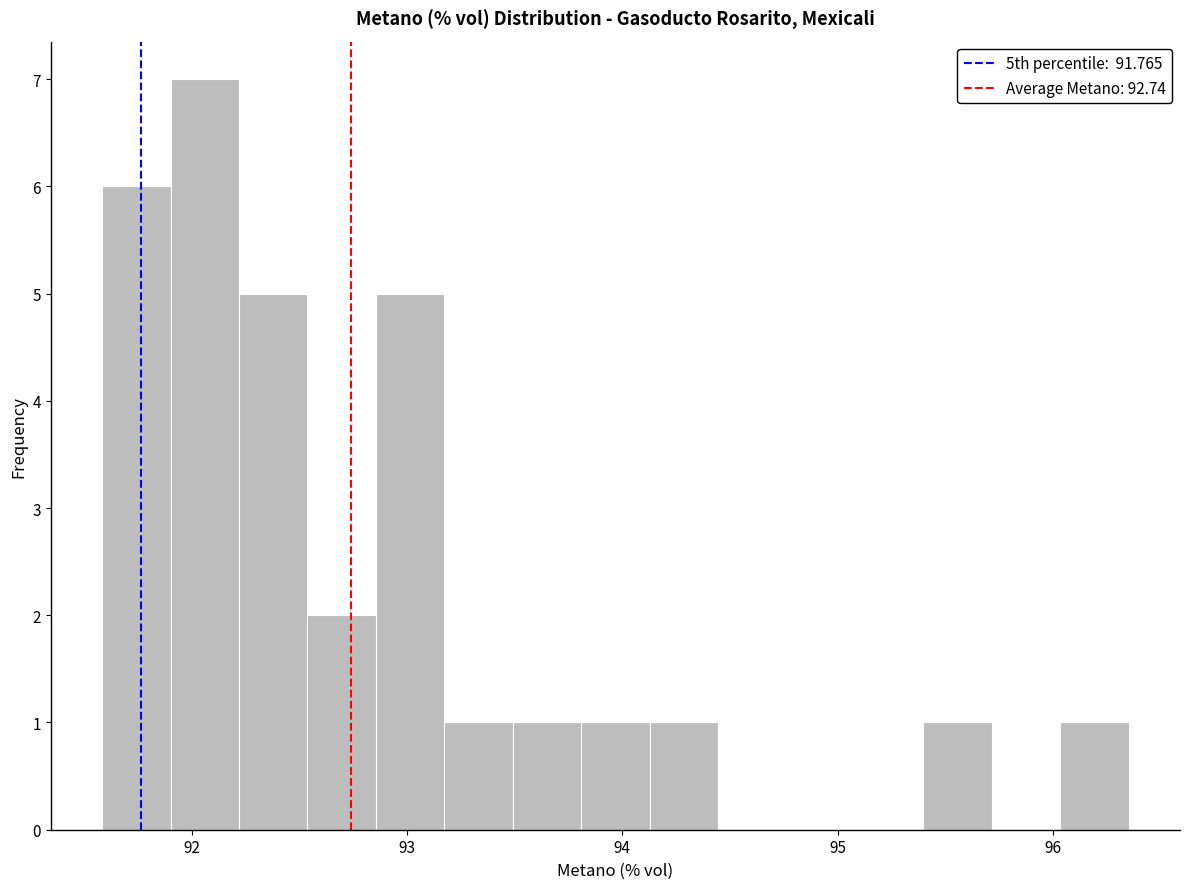

Around what value on the x-axis is the tallest bar? Give the approximate position of its centre, as read against the axis.

92.1